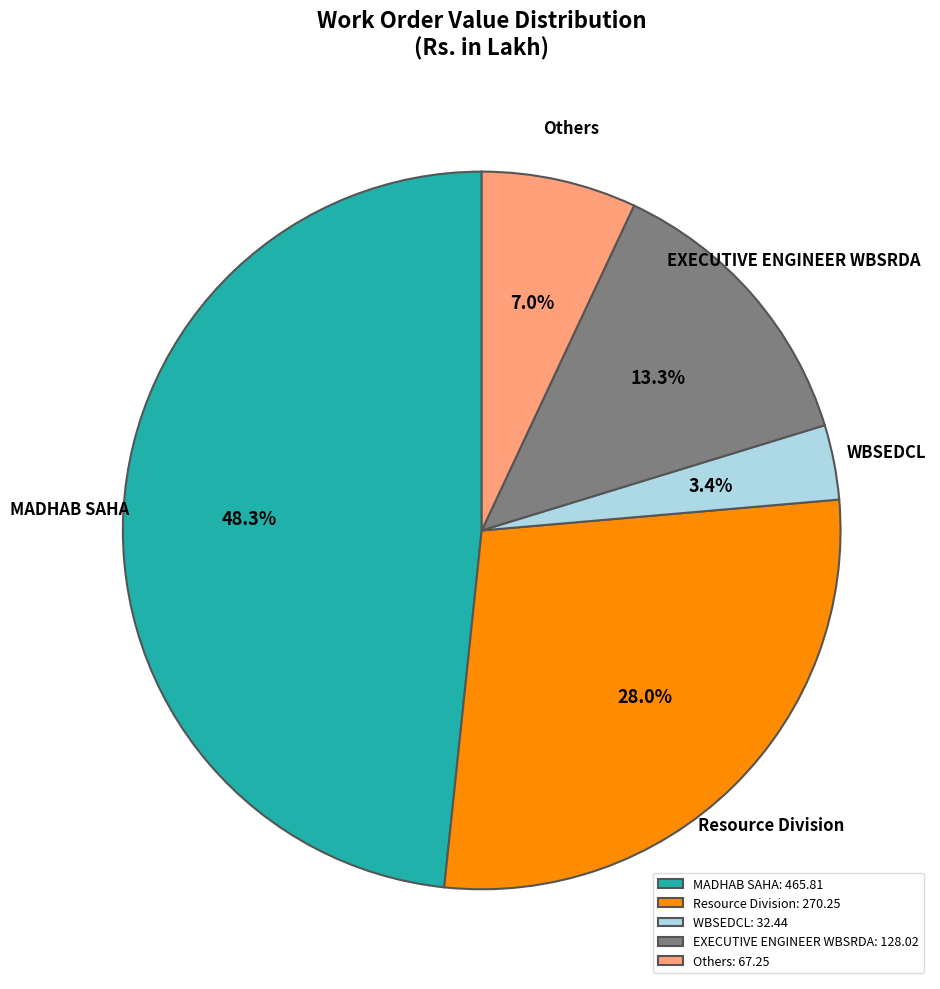

Which category has the biggest portion of the pie?

MADHAB SAHA